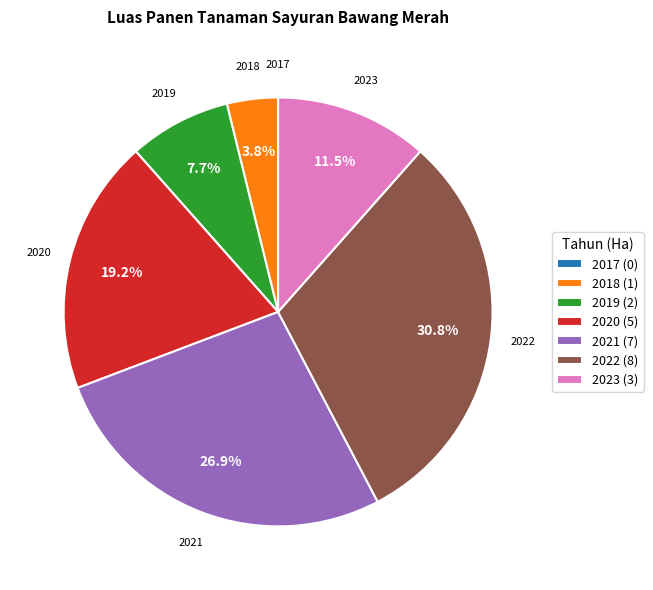

What is the ratio of the value at 2022 to the value at 2019?

4.0